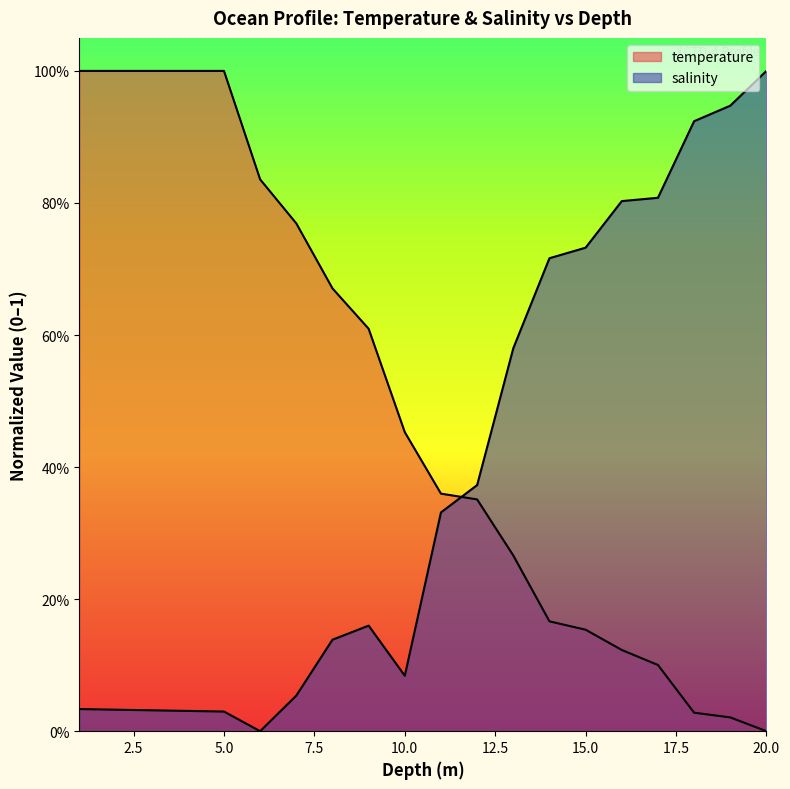

Reading left to right, list all the values displayed in this chart.

temperature: 1.0	1.0	1.0	1.0	1.0	0.8	0.8	0.7	0.6	0.5	0.4	0.4	0.3	0.2	0.2	0.1	0.1	0.0	0.0	0.0
salinity: 0.0	0.0	0.0	0.0	0.0	0.0	0.1	0.1	0.2	0.1	0.3	0.4	0.6	0.7	0.7	0.8	0.8	0.9	0.9	1.0